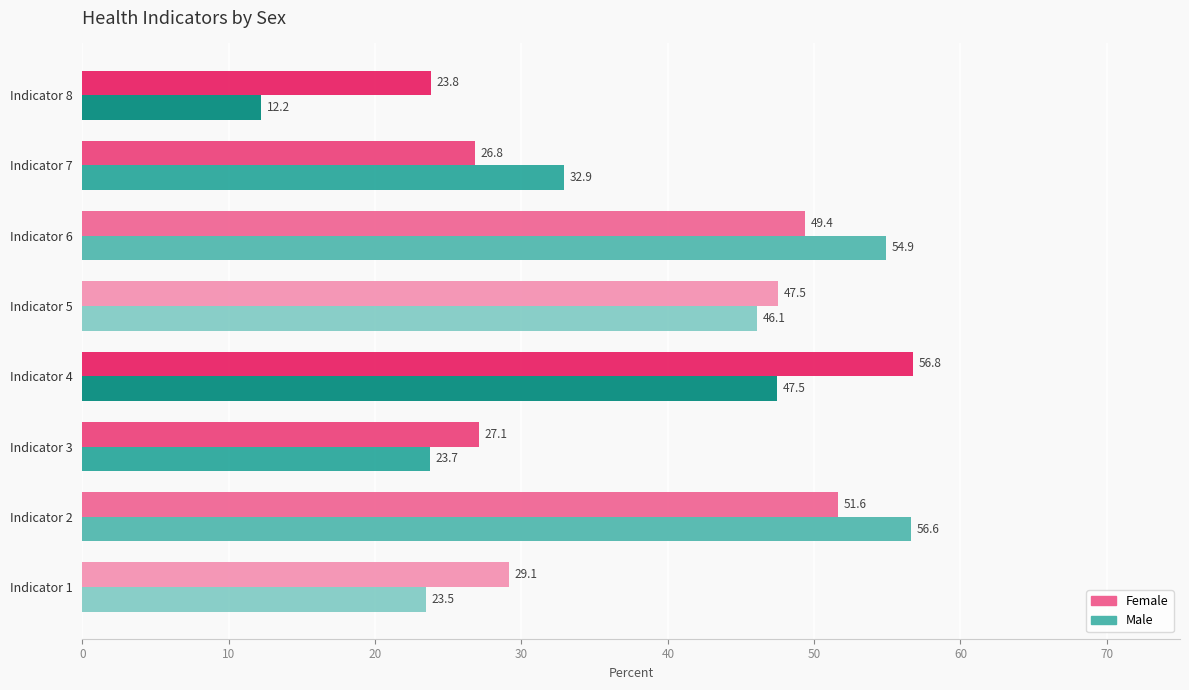

What is the average value of the Female series?

39.0